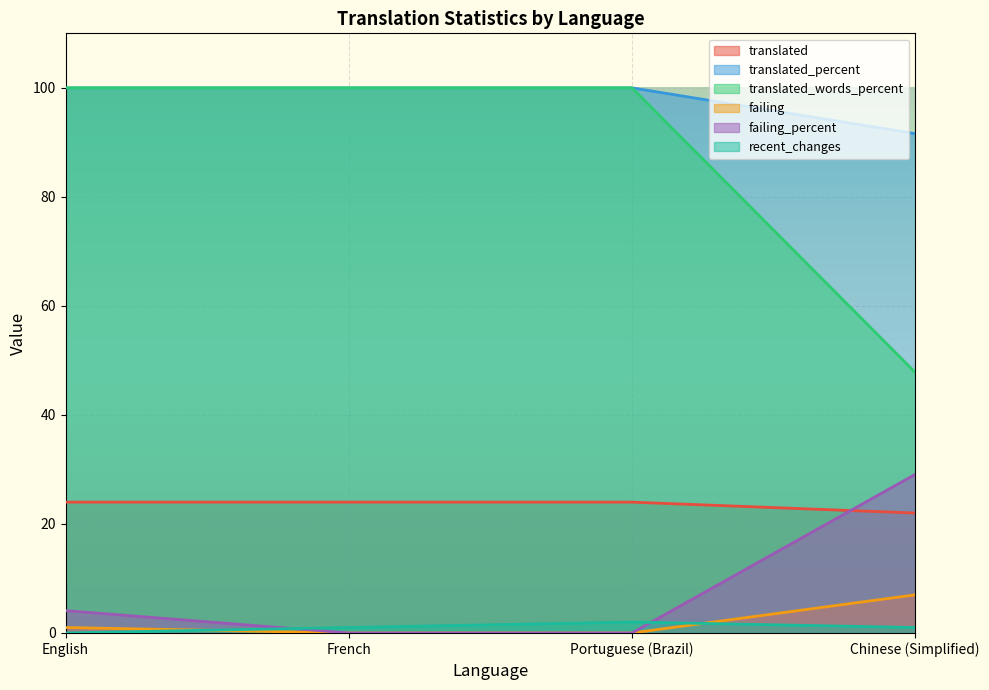

Which series has the widest spread of values?

translated_words_percent